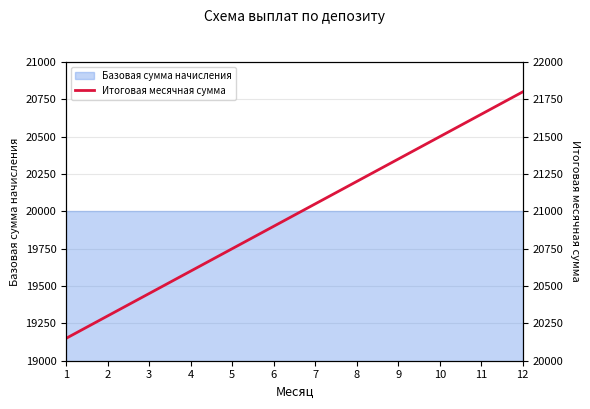

Where is the data nearest to the value 20975?

6